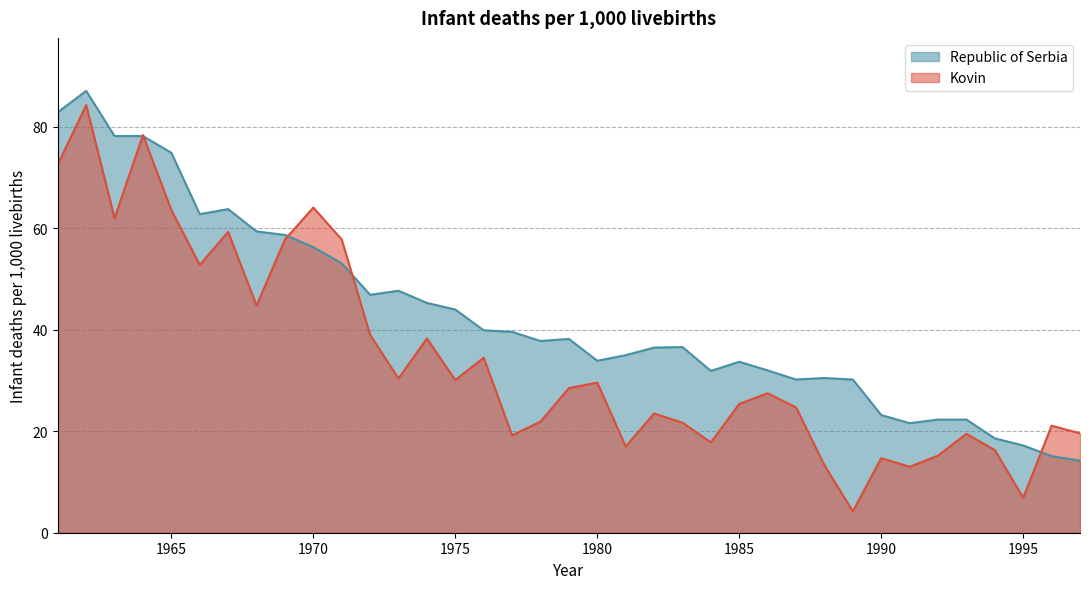

What is the value of the Kovin point at the 13th from the left?

30.4